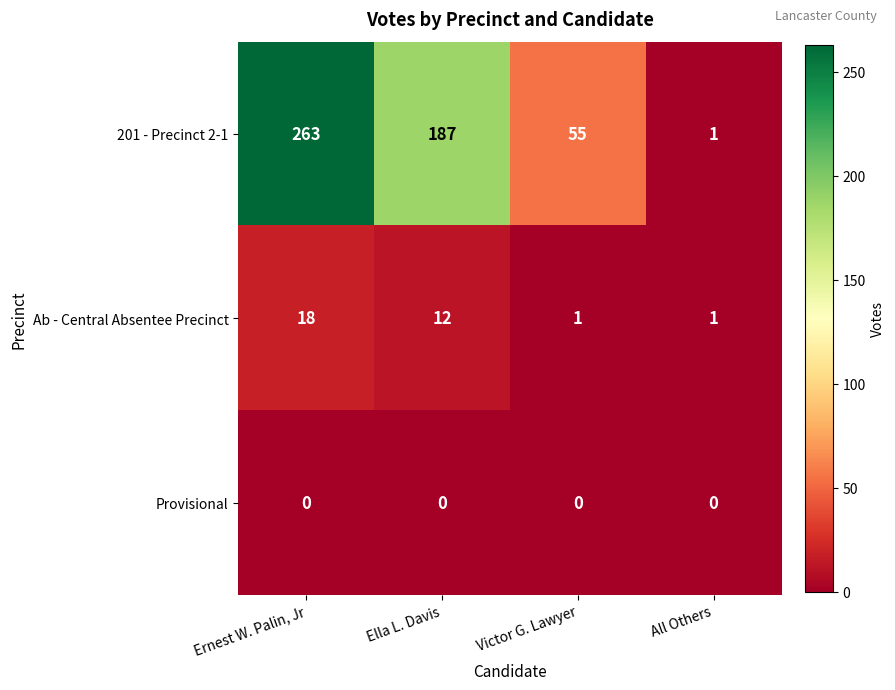

What is the sum of all Ab - Central Absentee Precinct values?

32